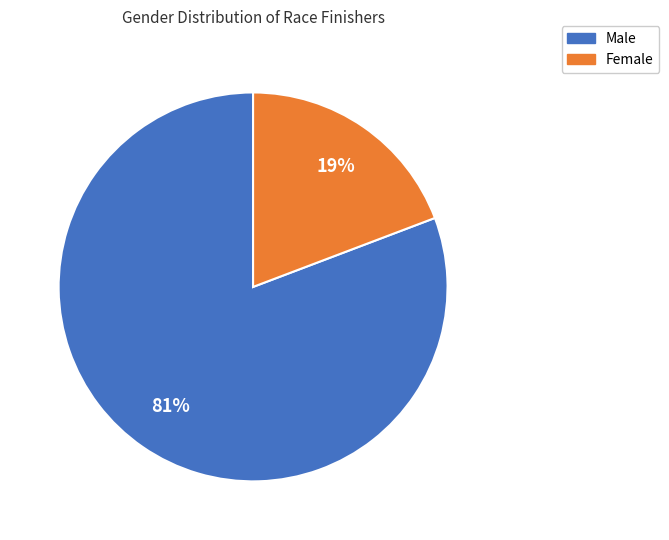

Is the sum of Female and Male greater than half?

Yes